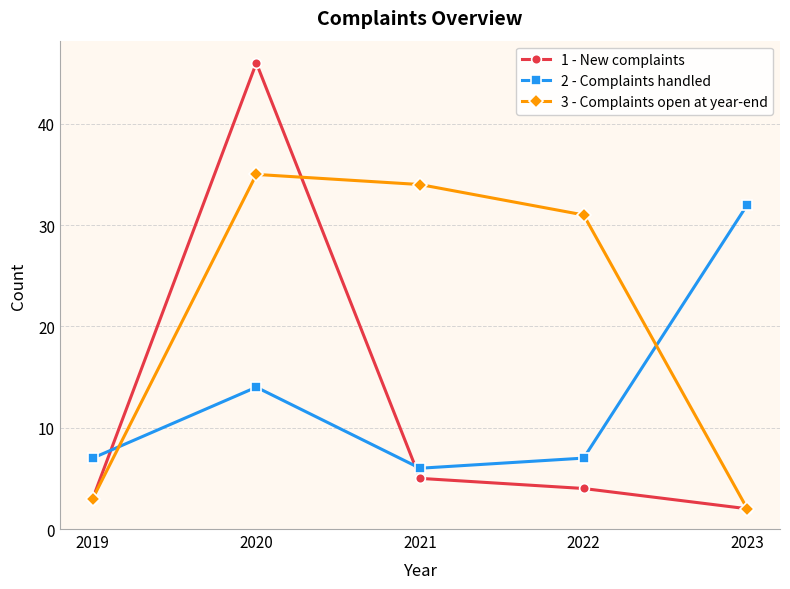

How many values in the 1 - New complaints series are below 4?

2